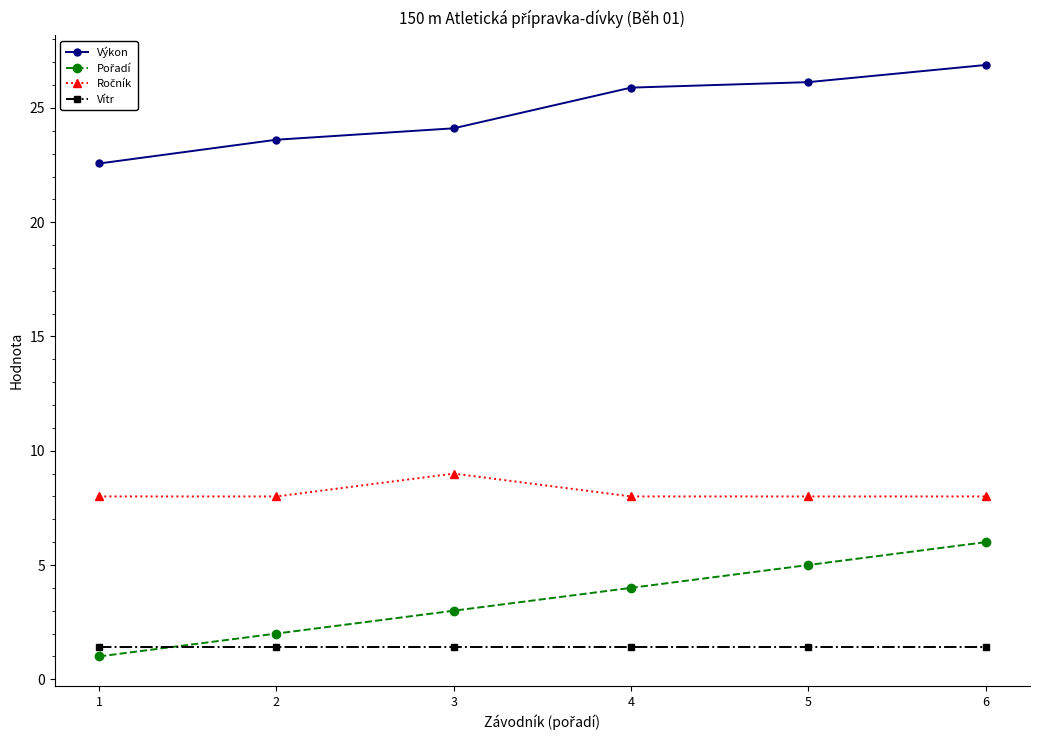

Which series has the largest total across all categories?

Výkon